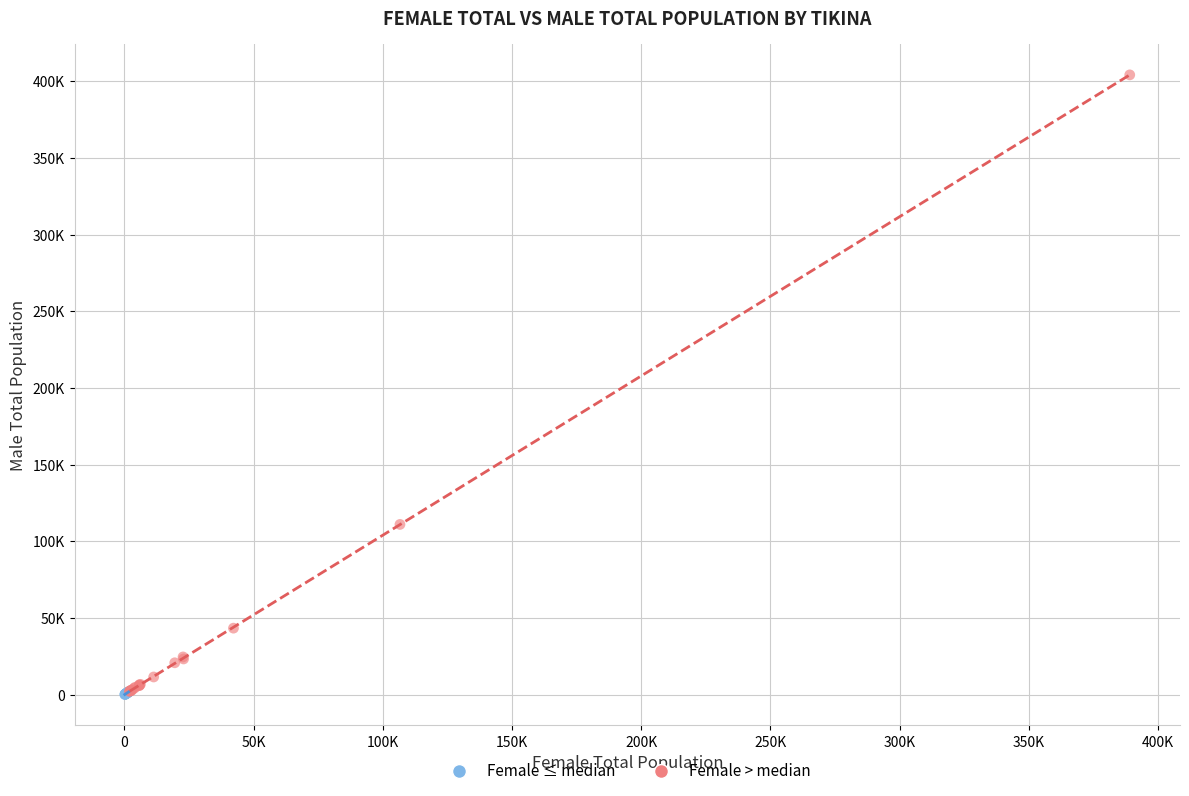

Which series reaches the maximum Y coordinate?

Female > median